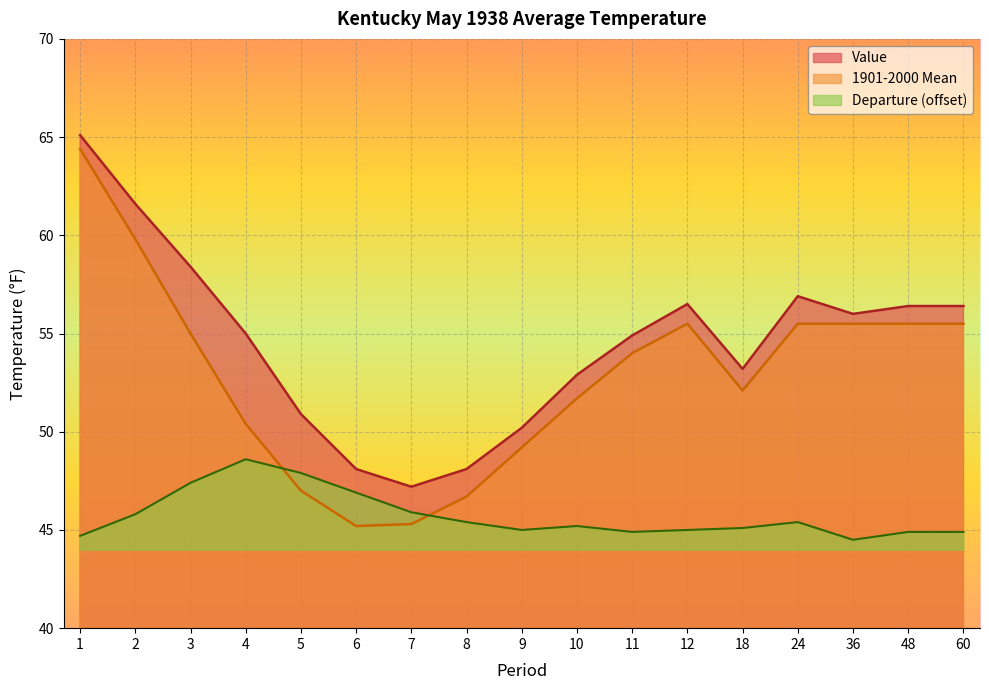

What is the highest value of the 1901-2000 Mean series?

64.4